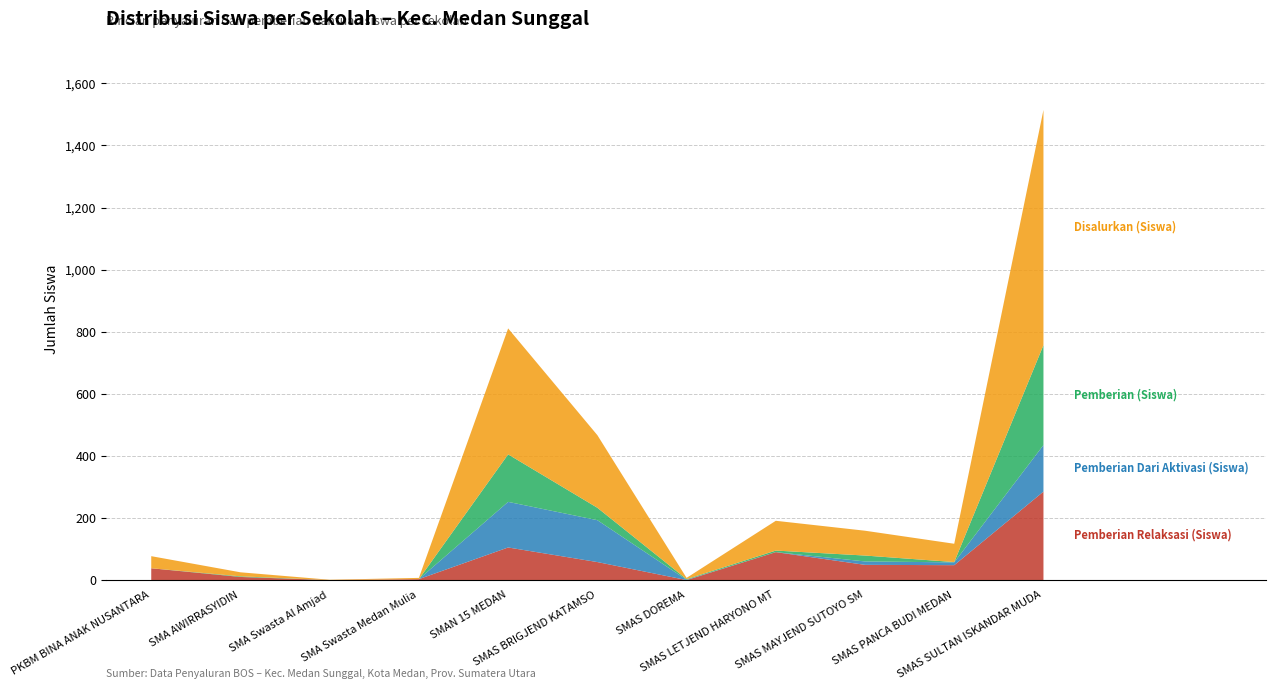

What is the sum of all Disalurkan (Siswa) values?

1694